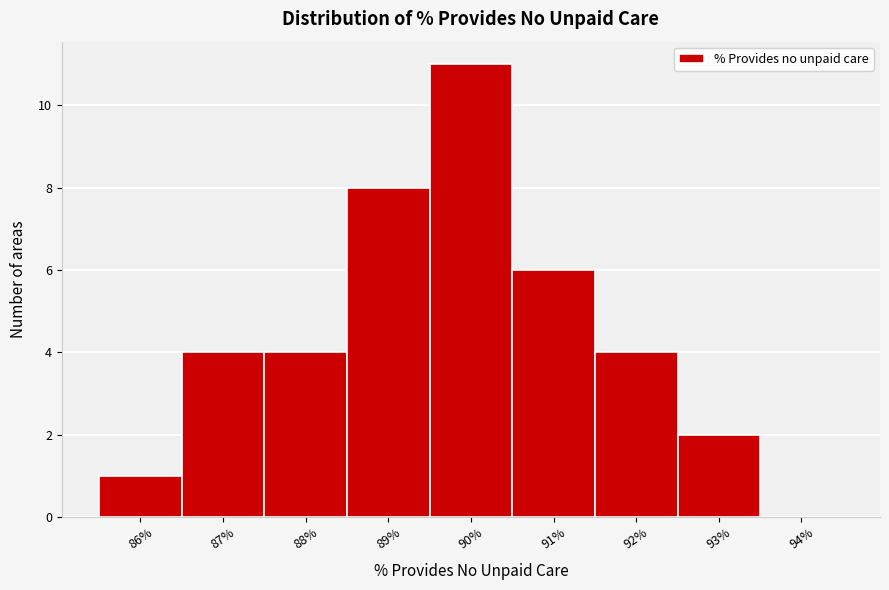

Reading left to right, what are all the values shown in this chart?

86%=1	87%=4	88%=4	89%=8	90%=11	91%=6	92%=4	93%=2	94%=0